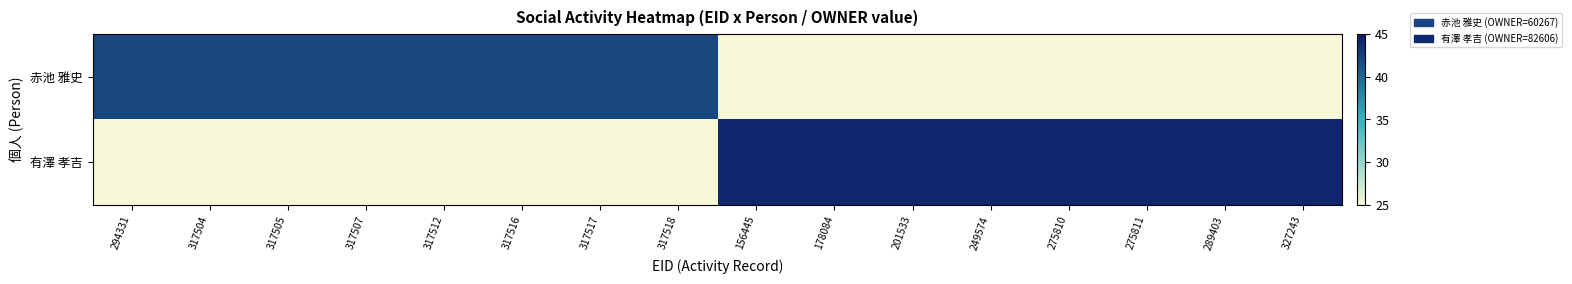

Reading right to left, extract all data points from this chart.

赤池 雅史: 327243=25	289403=25	275811=25	275810=25	249574=25	201533=25	178084=25	156445=25	317518=42	317517=42	317516=42	317512=42	317507=42	317505=42	317504=42	294331=42
有澤 孝吉: 327243=44	289403=44	275811=44	275810=44	249574=44	201533=44	178084=44	156445=44	317518=25	317517=25	317516=25	317512=25	317507=25	317505=25	317504=25	294331=25